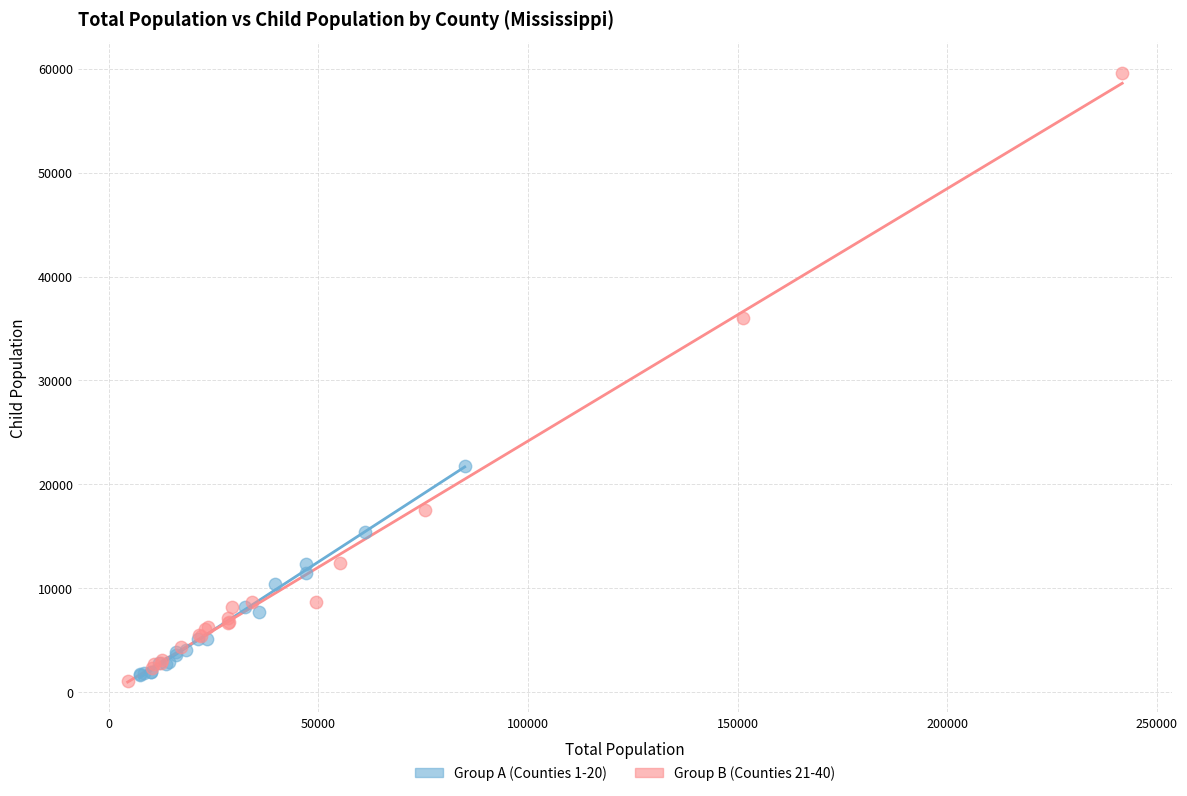

Which series has the largest Y range (max minus min)?

Group B (Counties 21-40)